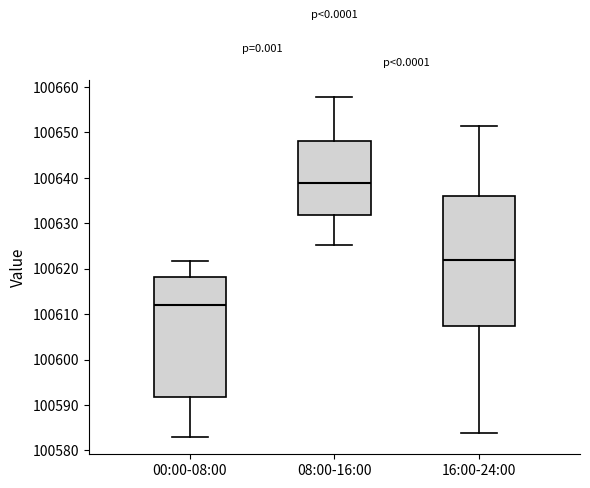

Reading left to right, read every box against the y-axis: the position of its median line, the range the box covers, and the ends of its whiskers. The values are not printed on the chart, so give them approximately, as read against the axis.

00:00-08:00: median 100612, box 100592 to 100618, whiskers 100583 to 100622
08:00-16:00: median 100639, box 100632 to 100648, whiskers 100625 to 100658
16:00-24:00: median 100622, box 100607 to 100636, whiskers 100584 to 100651